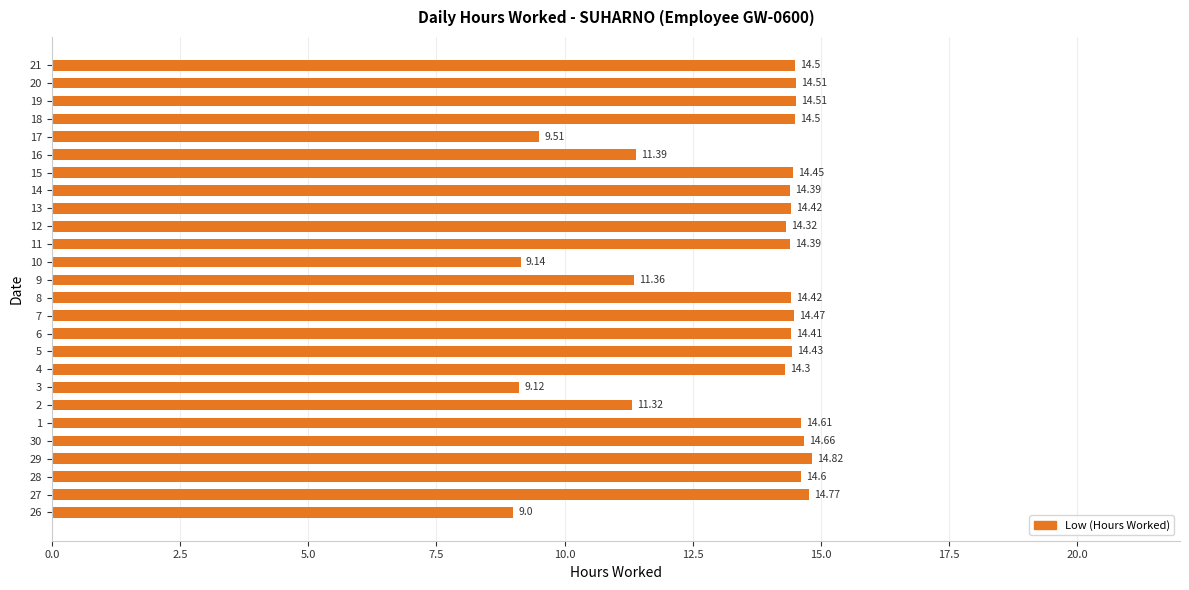

What is the ratio of the value at 5 to the value at 29?

1.0